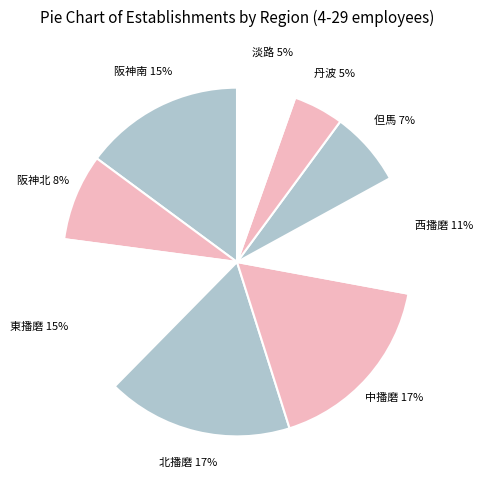

Count the number of slices in the pie.

9